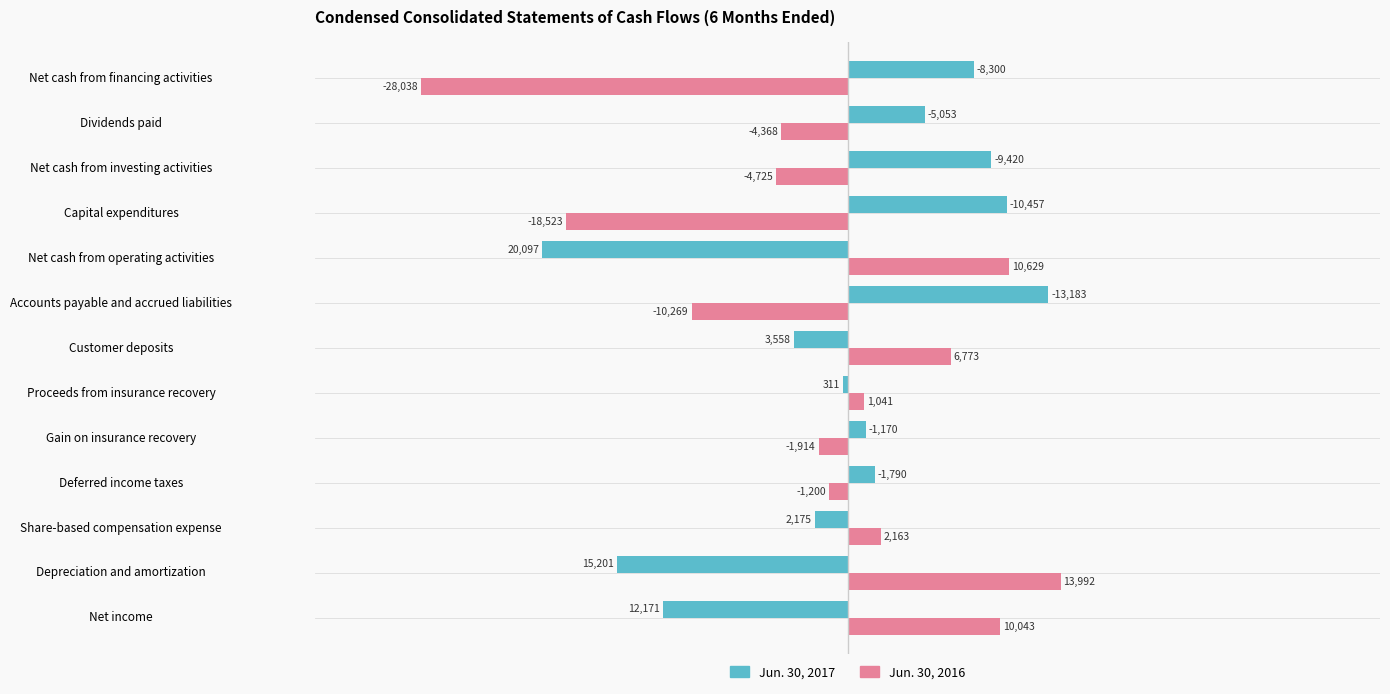

At which category is the sum across all series the highest?

Net cash from investing activities